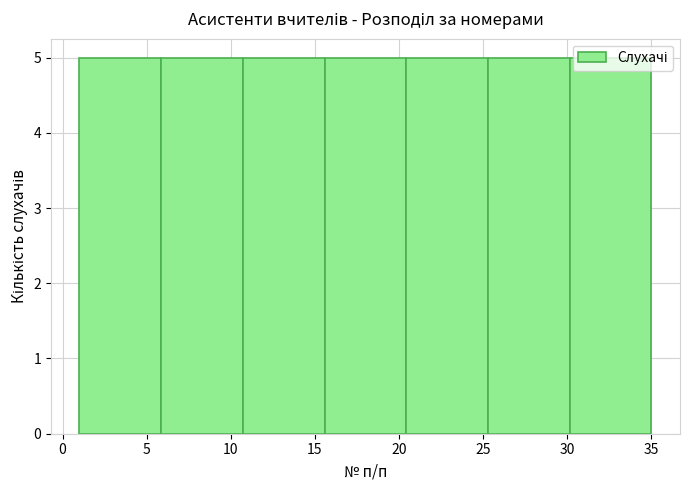

Reading left to right, list every bar in this chart as the range it spans on the x-axis followed by its height. Neither the bar edges nor the heights are printed on the chart, so give them approximately, as read against the axes.

1.0 to 6.0: 5
6.0 to 10.5: 5
10.5 to 15.5: 5
15.5 to 20.5: 5
20.5 to 25.5: 5
25.5 to 30.0: 5
30.0 to 35.0: 5